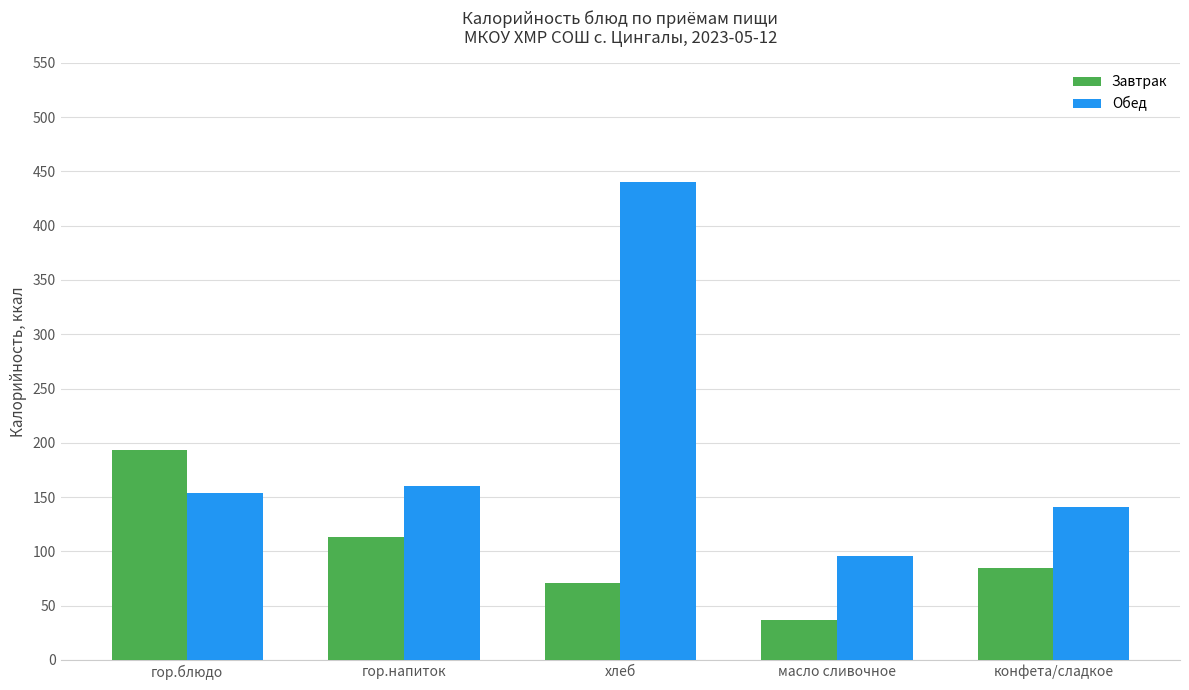

What is the difference between the maximum and minimum values in the Обед series?

344